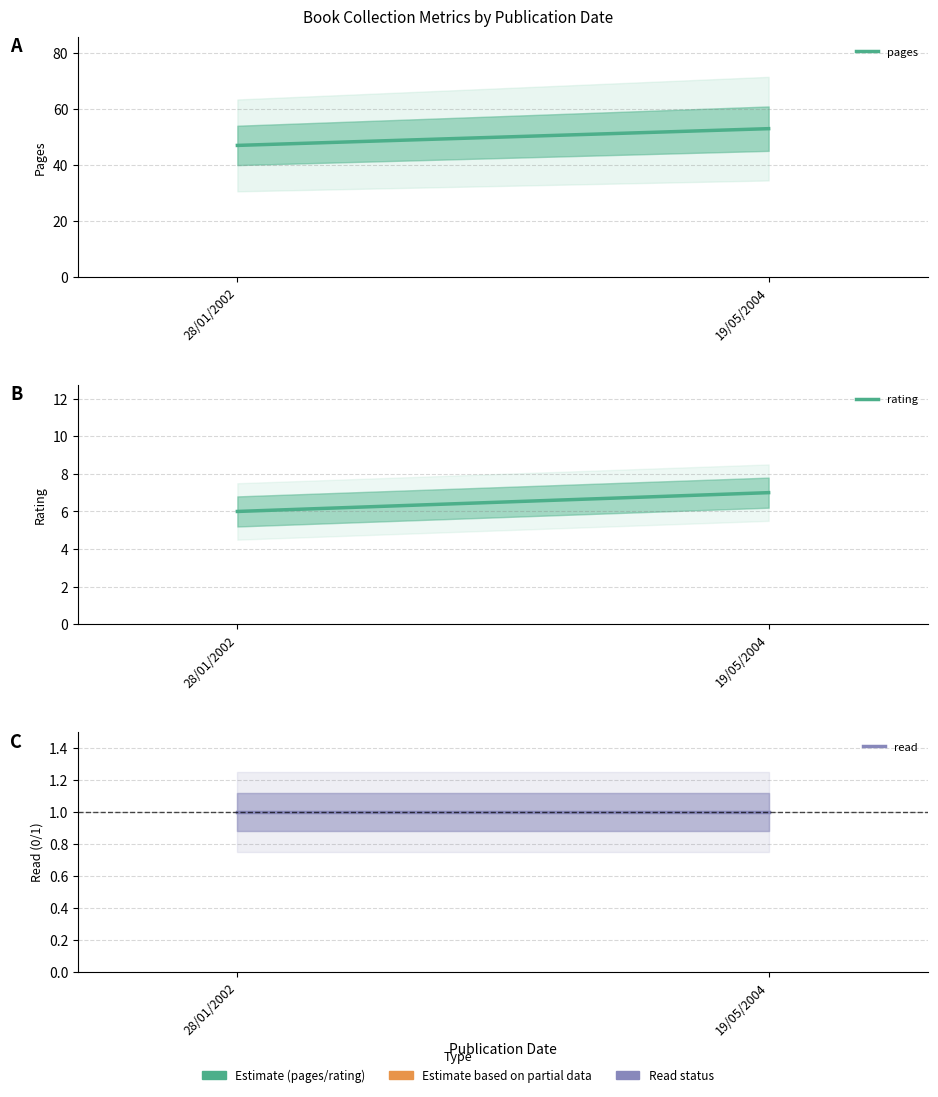

What is the value of the read point at the 2nd from the left?

1